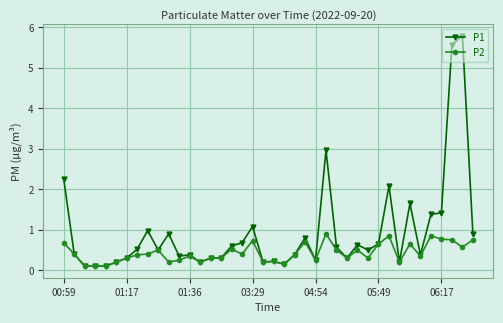

True or false: P2 has more than 2 interior local peaks.

True